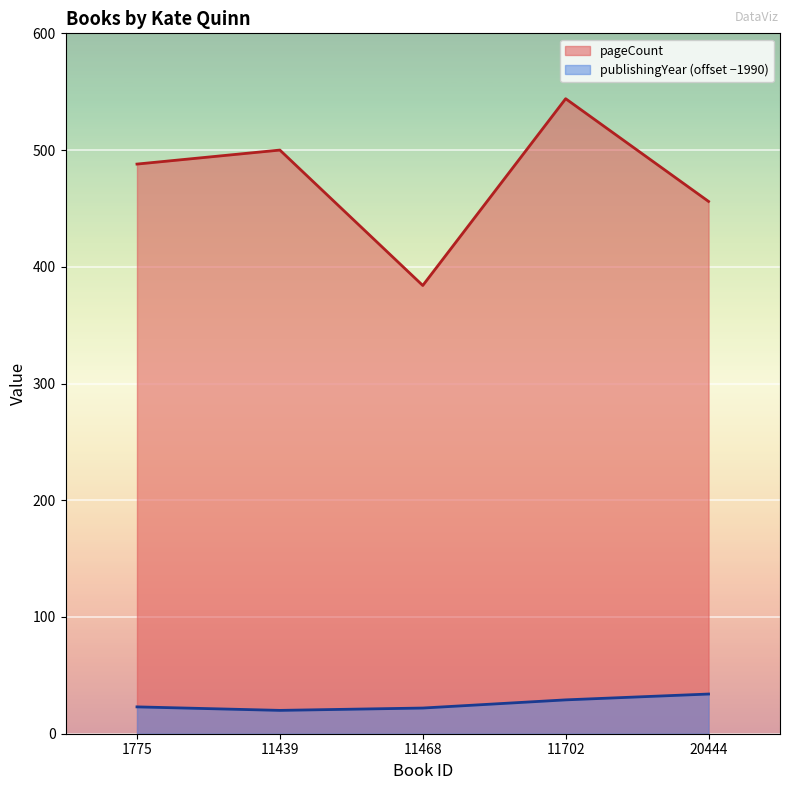

What is the minimum value shown in the chart?

20